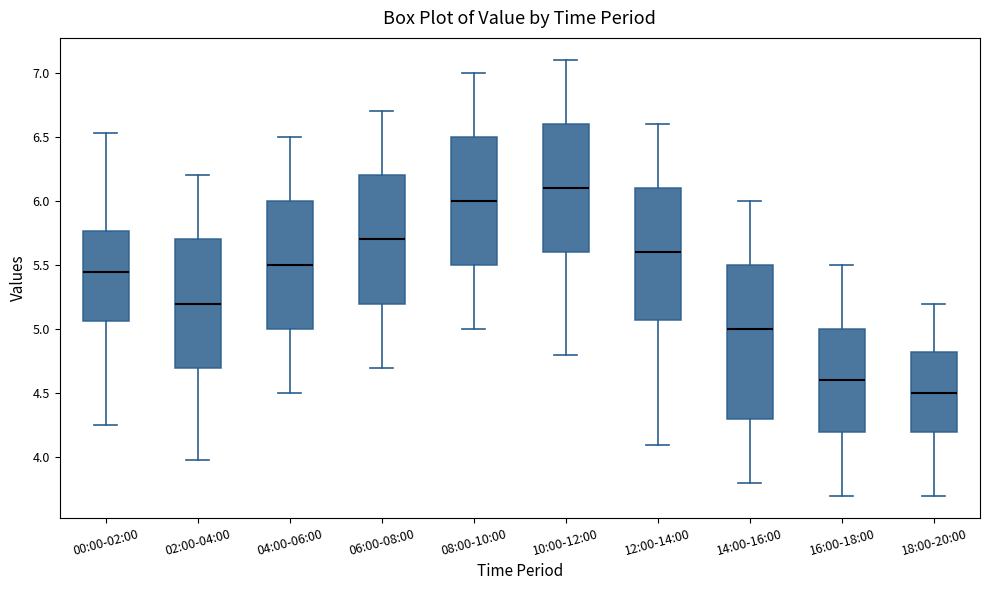

Where does the upper whisker of the box for 02:00-04:00 end on the y-axis? The values are not printed on the chart, so give them approximately, as read against the axis.

6.20